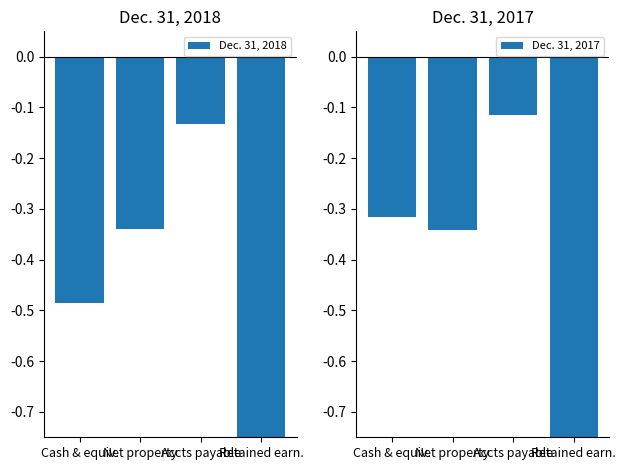

What is the label of the 4th bar from the right?

Cash & equiv.